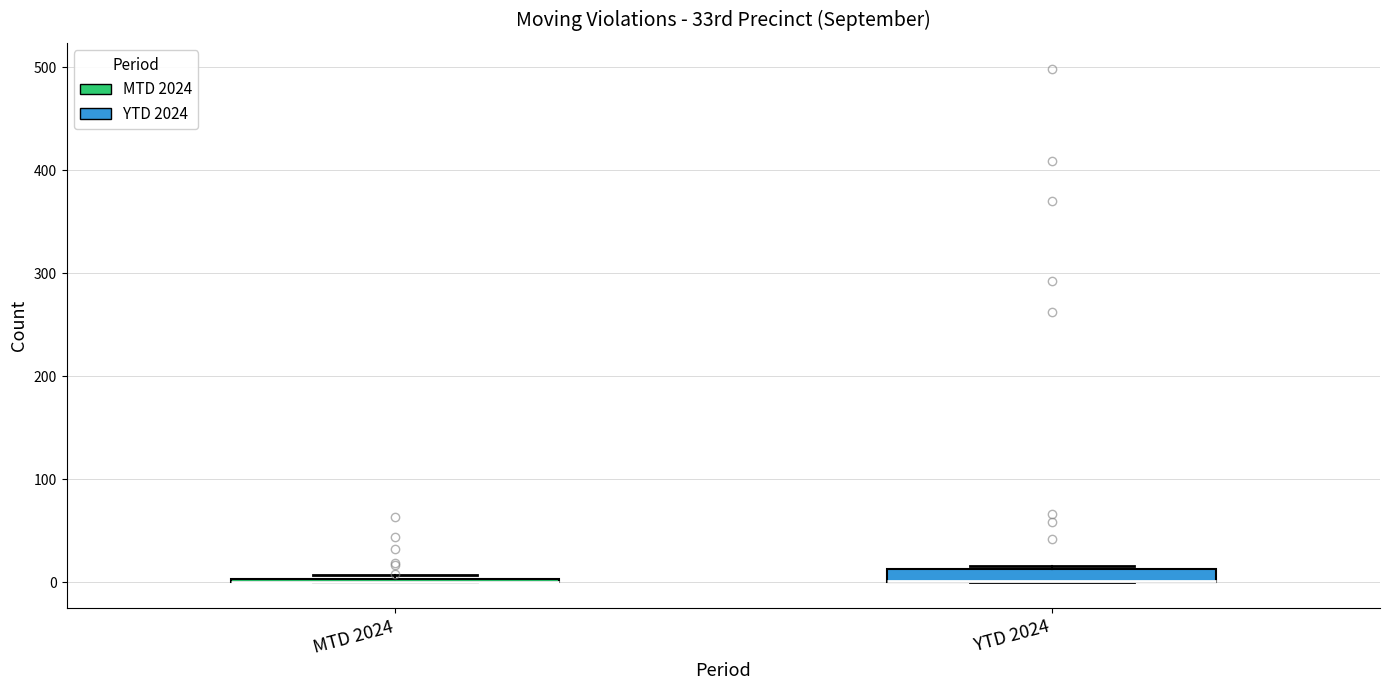

Which box is the tallest, from its lower edge to its upper edge?

YTD 2024